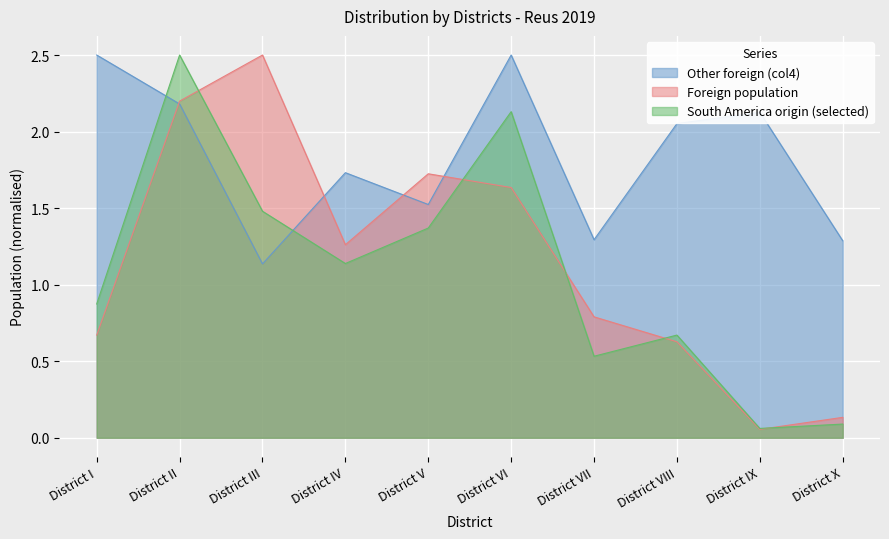

What is the total value across all series at District IX?

2.2